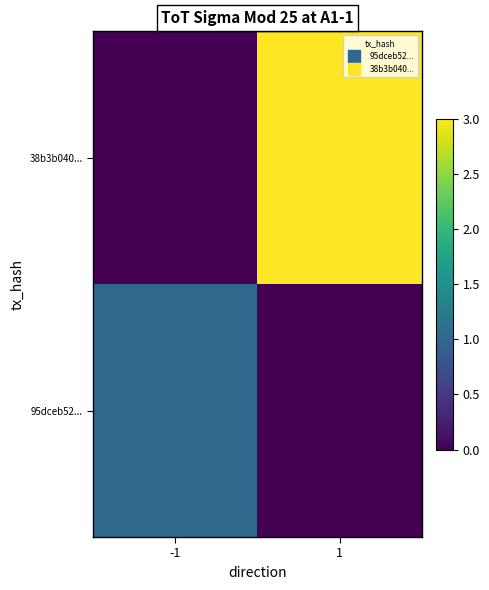

What is the greatest value displayed?

3